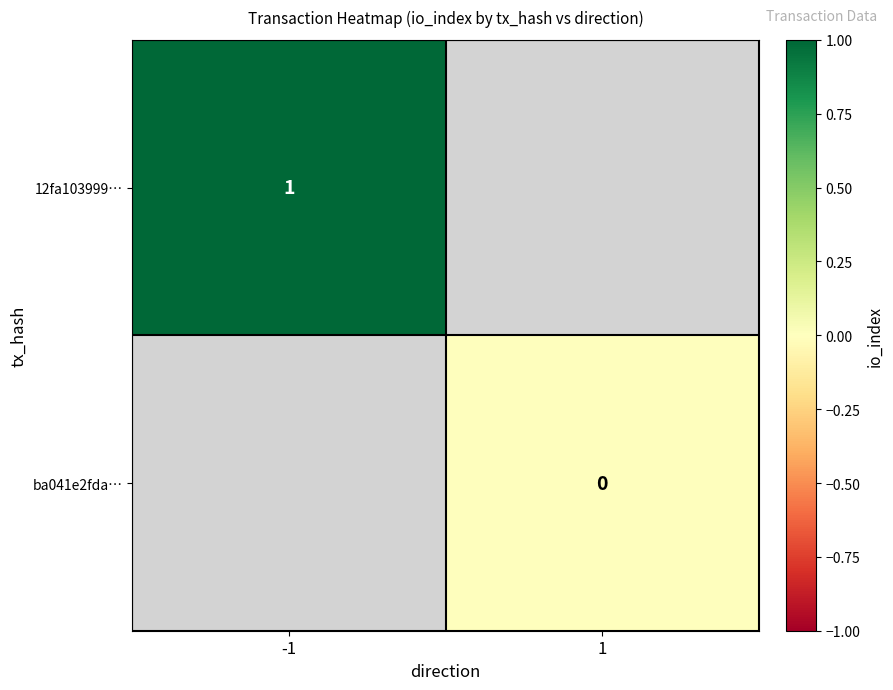

Is the value of 12fa103999… at -1 greater than the value of ba041e2fda… at 1?

Yes